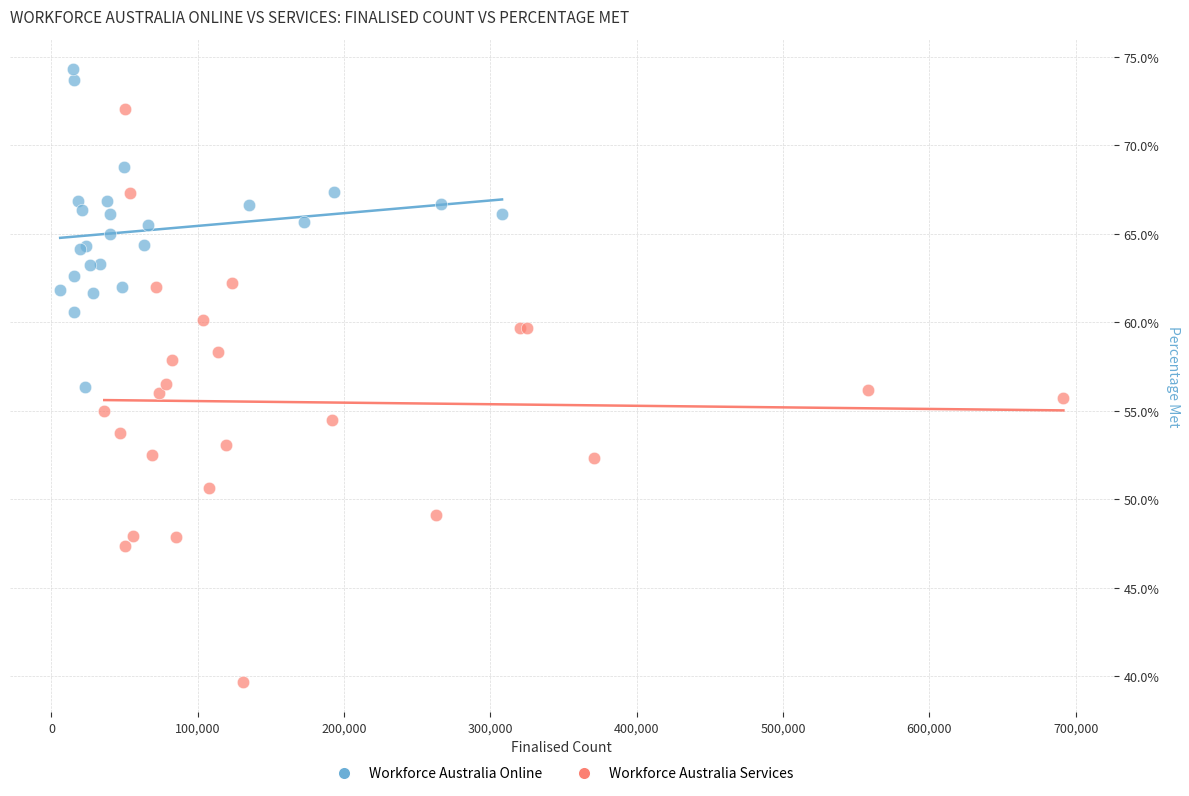

What are all the series names shown in the legend?

Workforce Australia Online, Workforce Australia Services